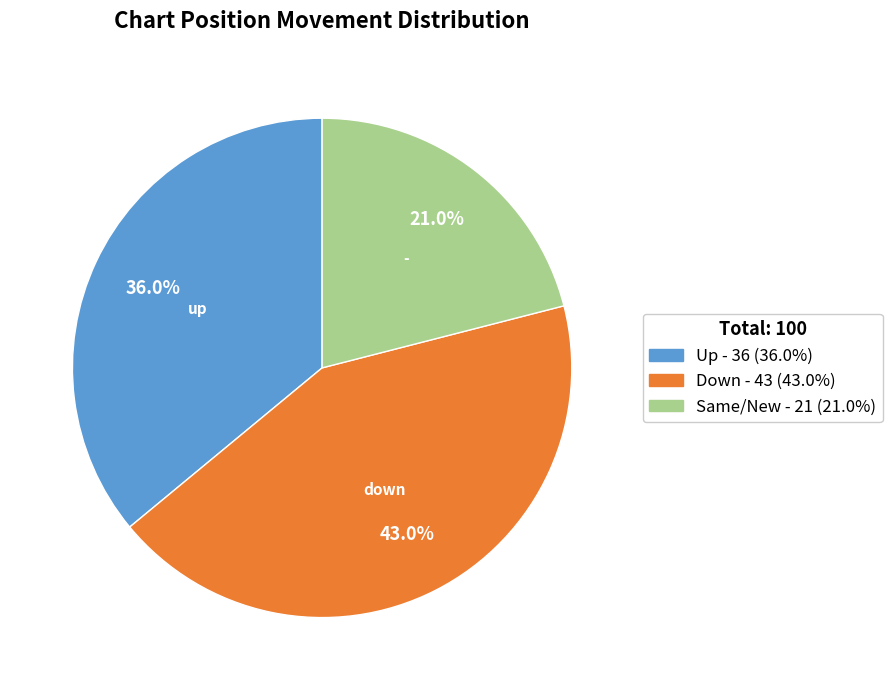

Is there any slice that represents more than half of the pie?

No